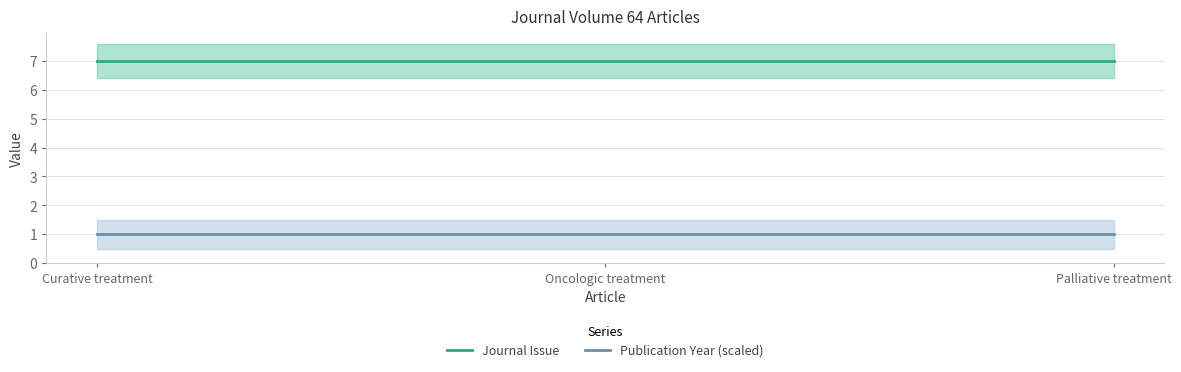

At how many categories does at least one series exceed 6?

3